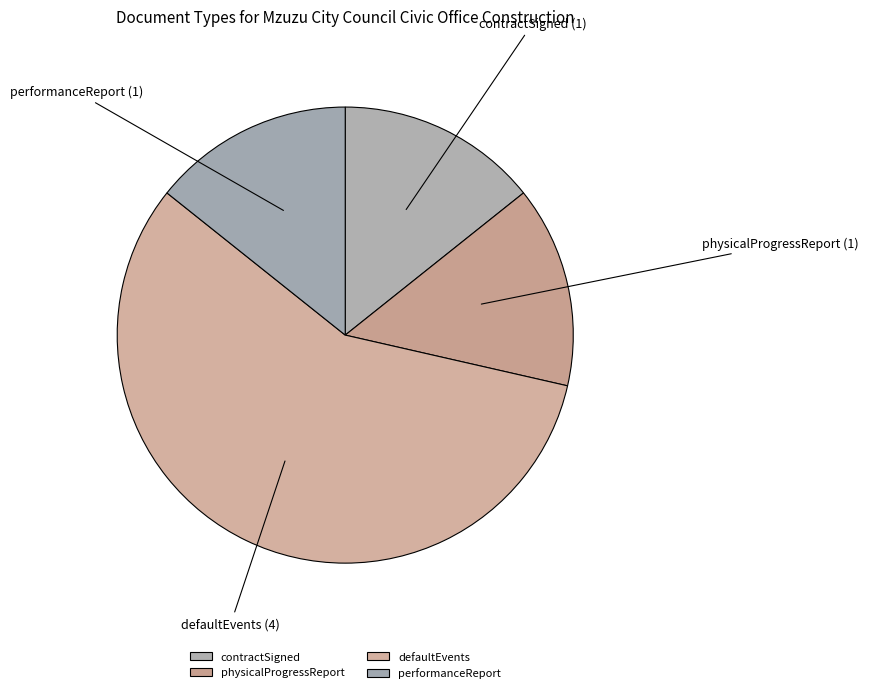

Does defaultEvents represent more than half of the total?

Yes